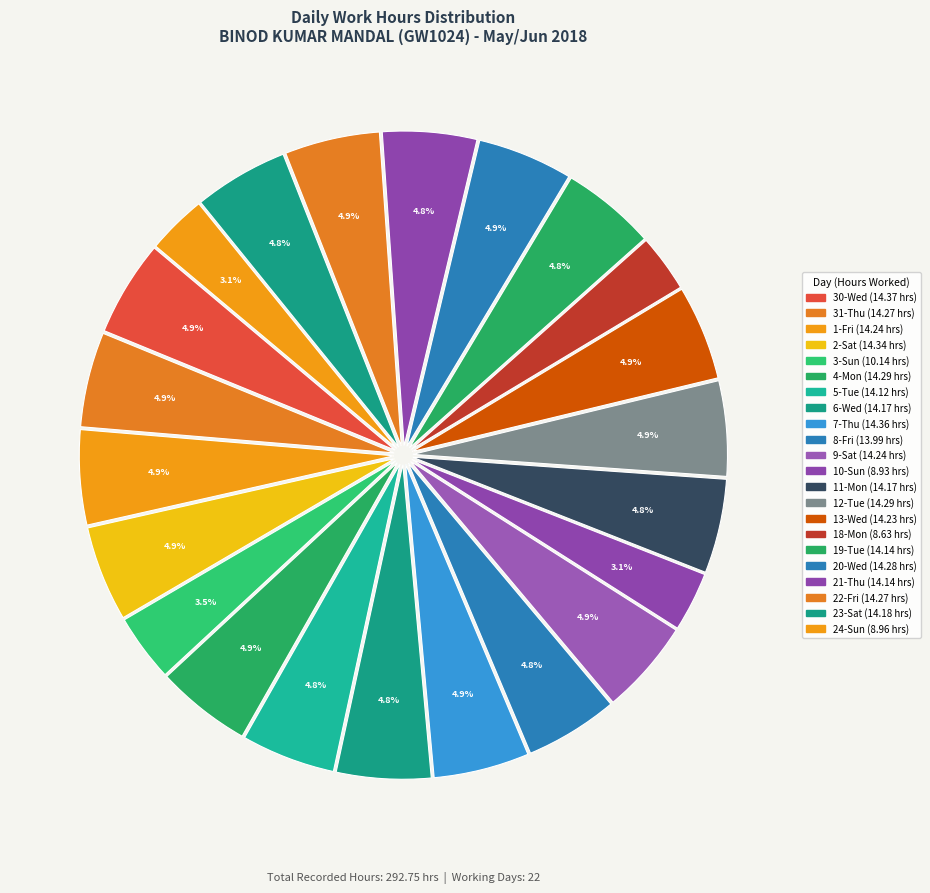

How many slices are in this pie chart?

22